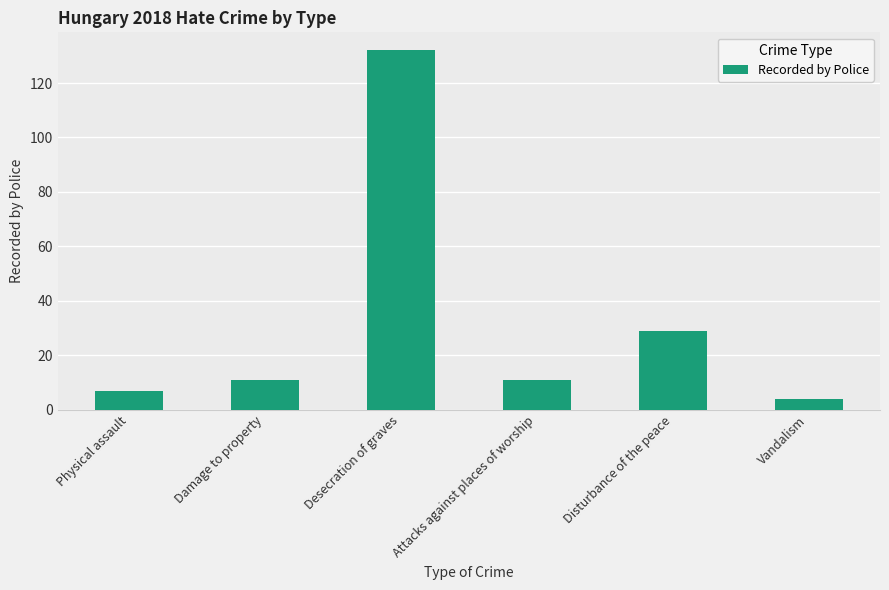

What is the label of the 5th bar from the right?

Damage to property